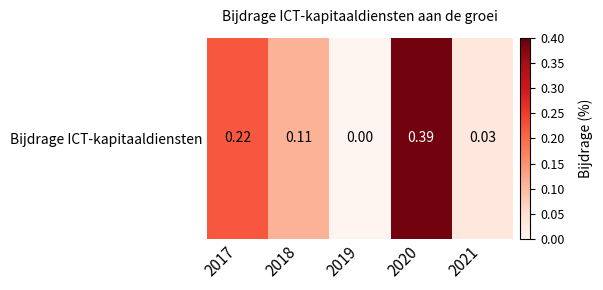

Reading right to left, what are all the values shown in this chart?

0.0	0.4	0.0	0.1	0.2